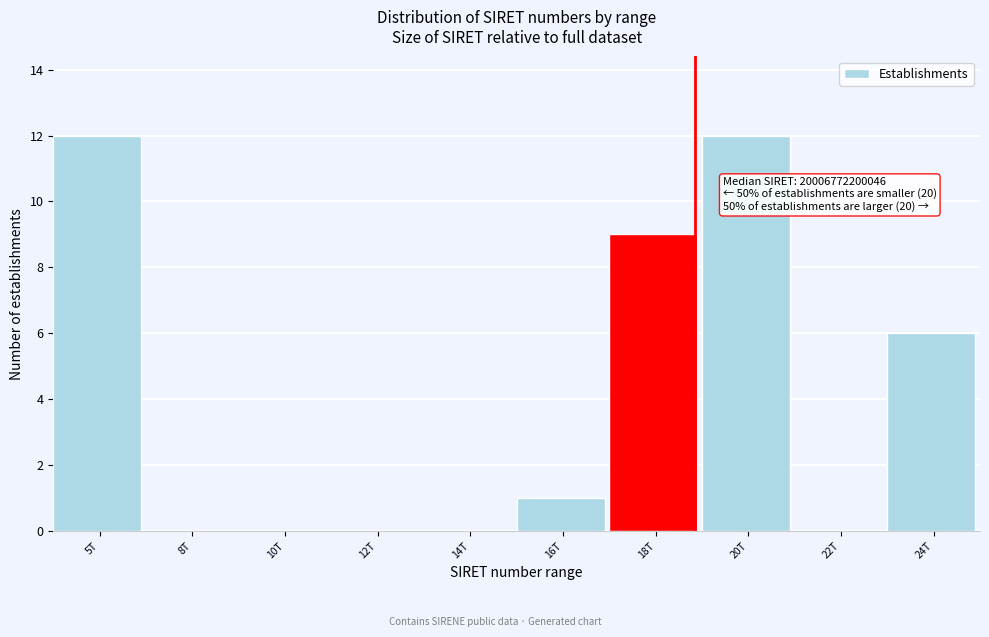

Reading left to right, list all the values displayed in this chart.

5T=12	8T=0	10T=0	12T=0	14T=0	16T=1	18T=9	20T=12	22T=0	24T=6